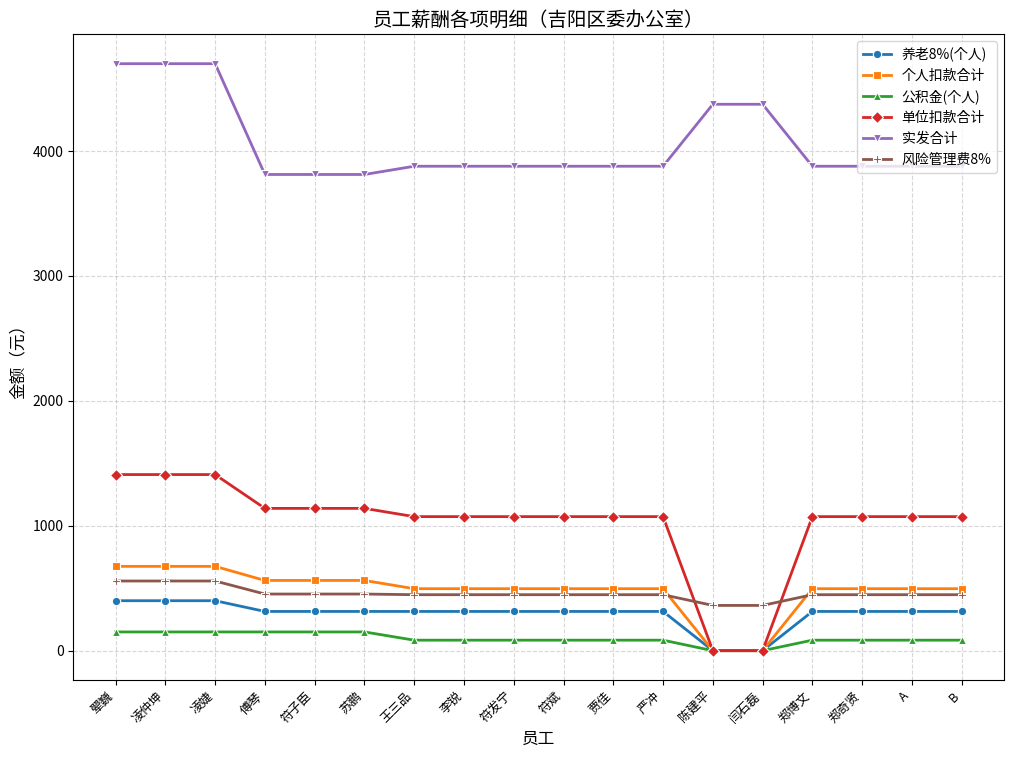

What is the maximum value shown in the chart?

4700.0